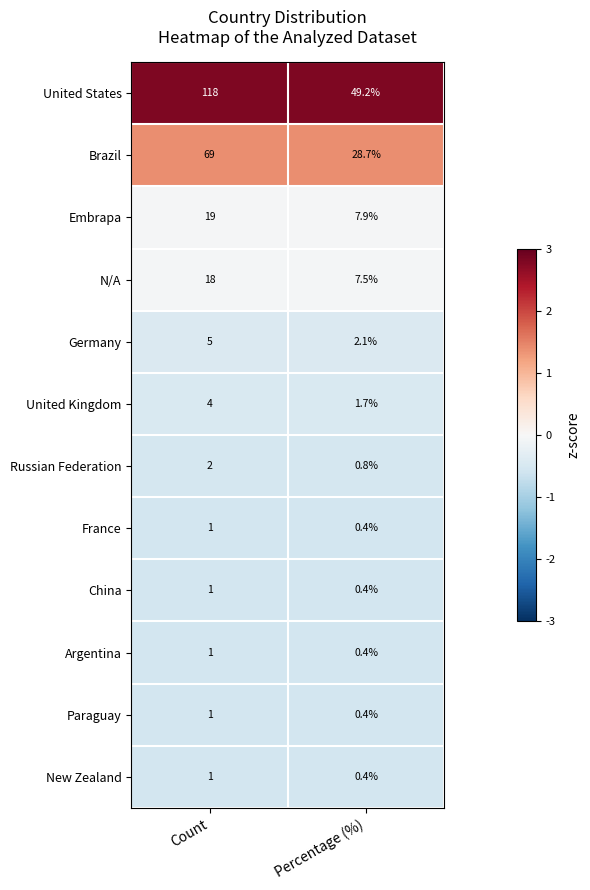

What is the approximate value of Russian Federation at Percentage (%)?

0.8